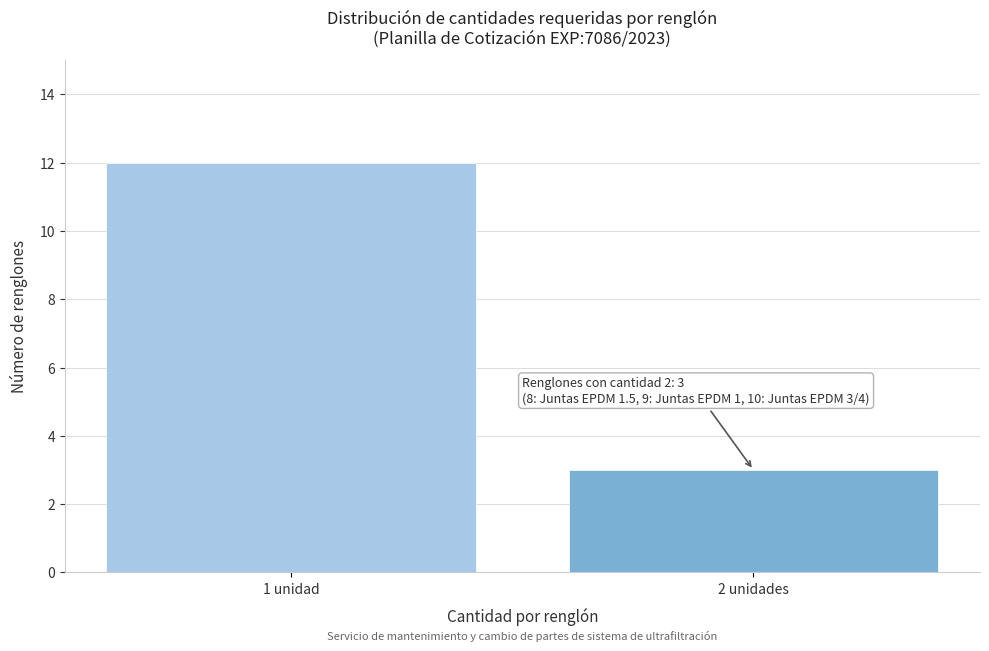

Reading left to right, transcribe all the data shown in this chart.

12	3